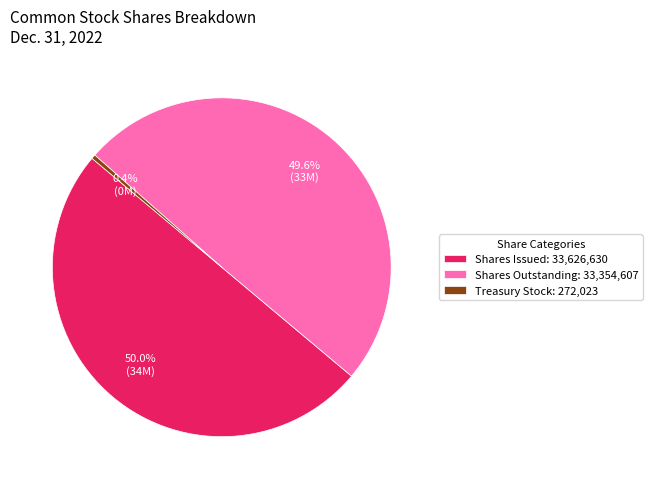

What is the smallest slice in the pie chart?

Treasury Stock: 272,023